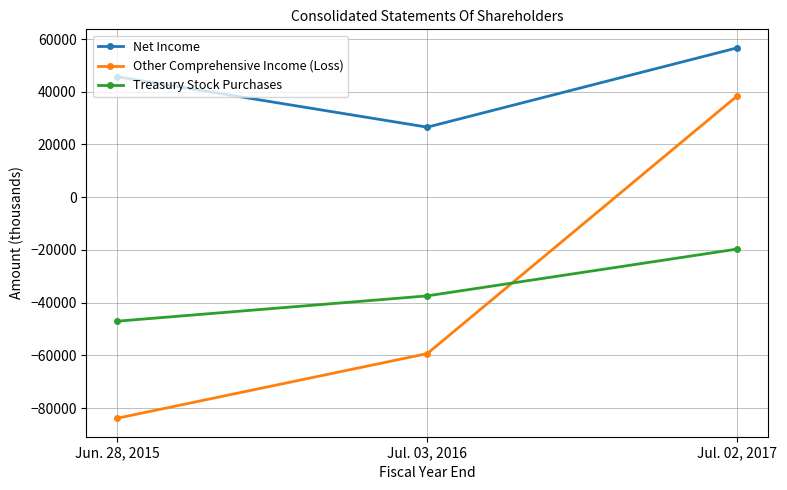

True or false: Net Income has a value of 45687 at Jun. 28, 2015.

True